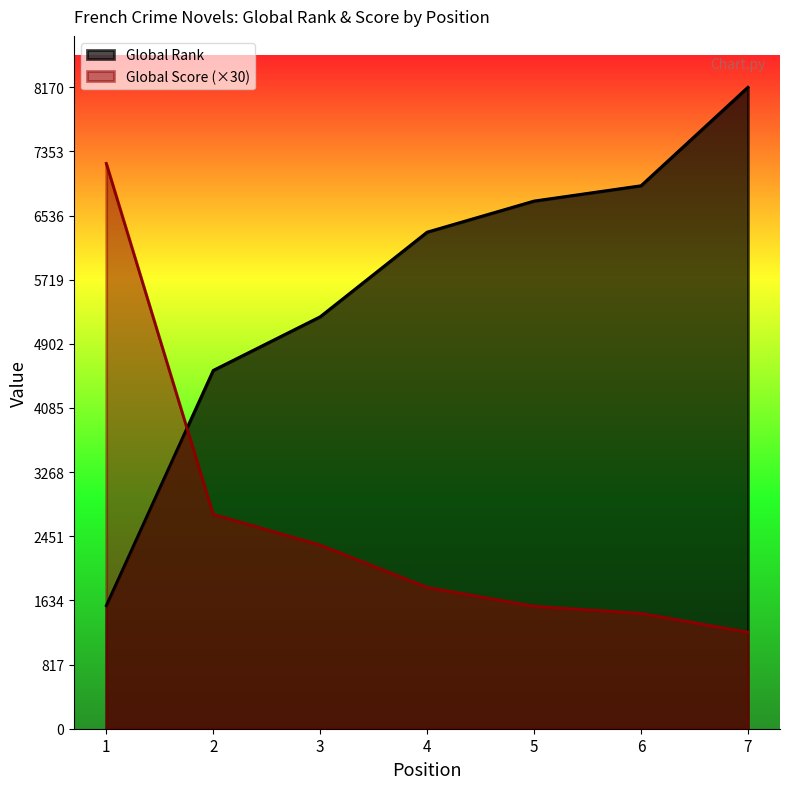

At which label is Global Rank closest to 4869?

2